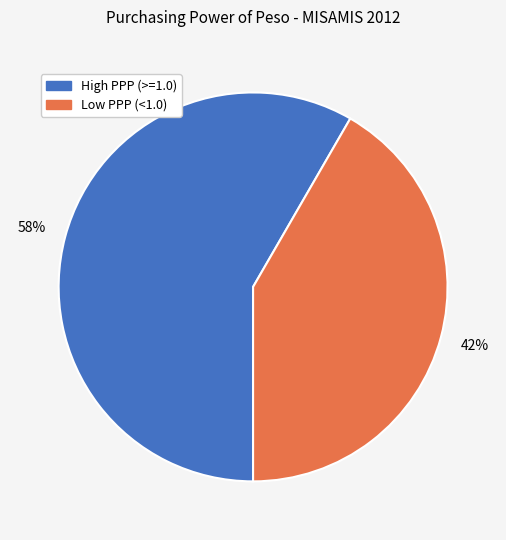

Does any single category account for the majority?

Yes